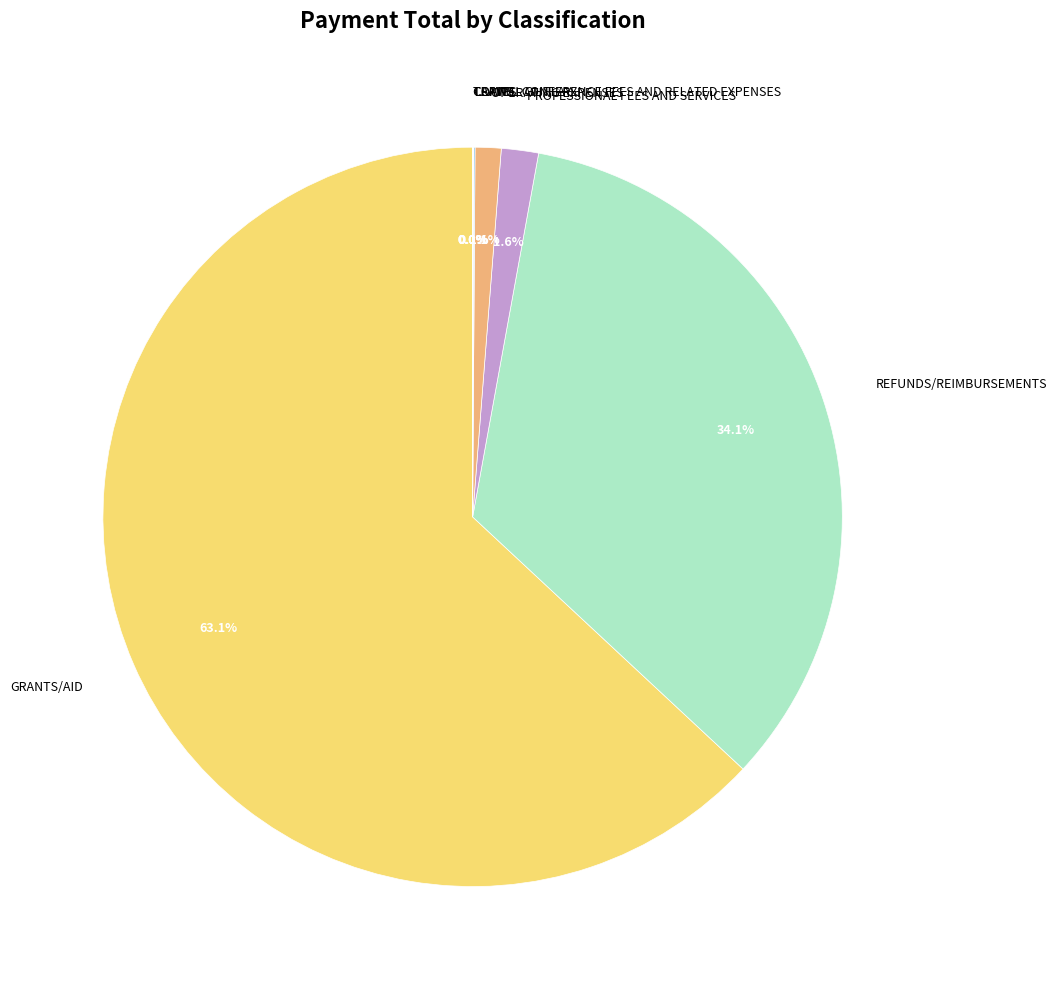

Does any single category account for the majority?

Yes